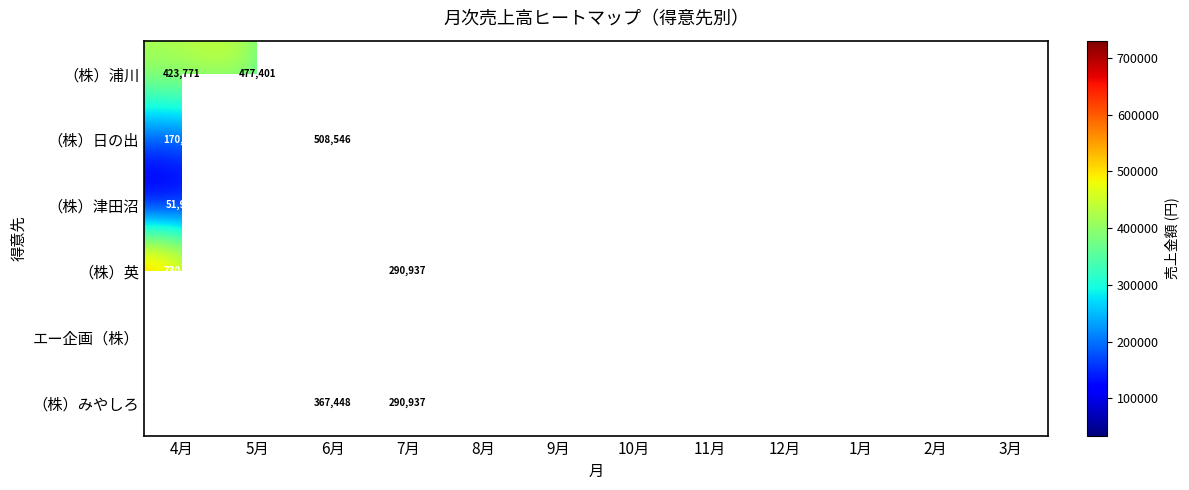

What is the greatest value displayed?

730086.0